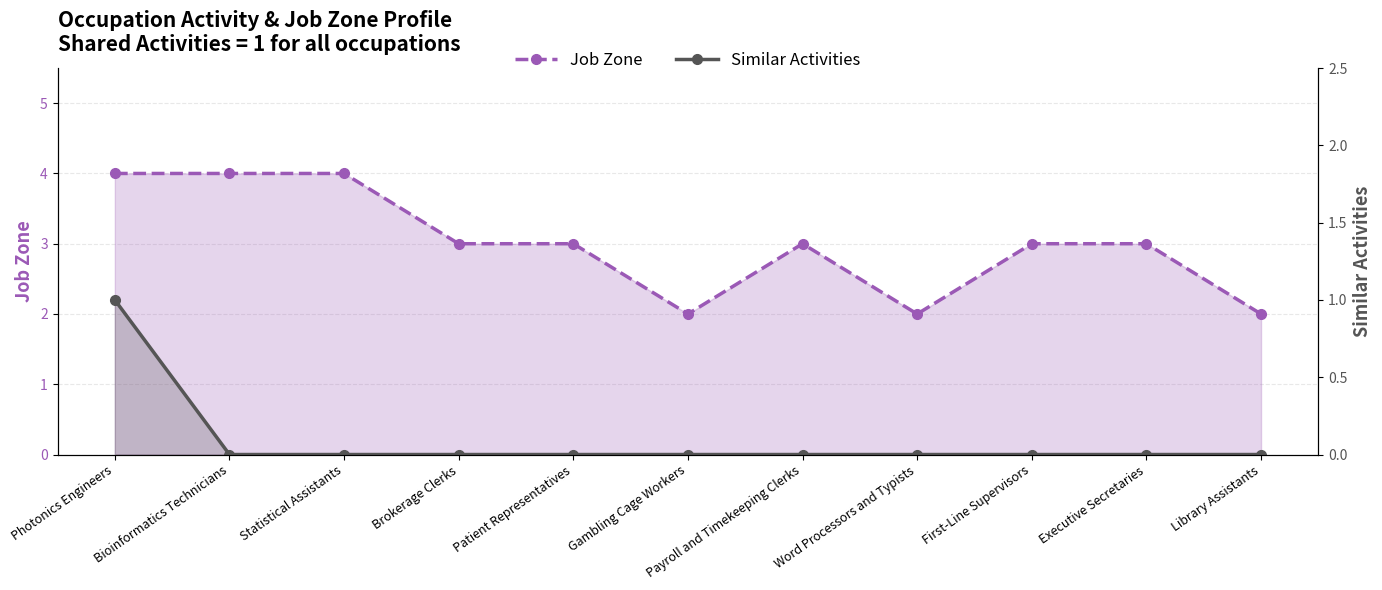

At which category is the sum across all series the highest?

Photonics Engineers